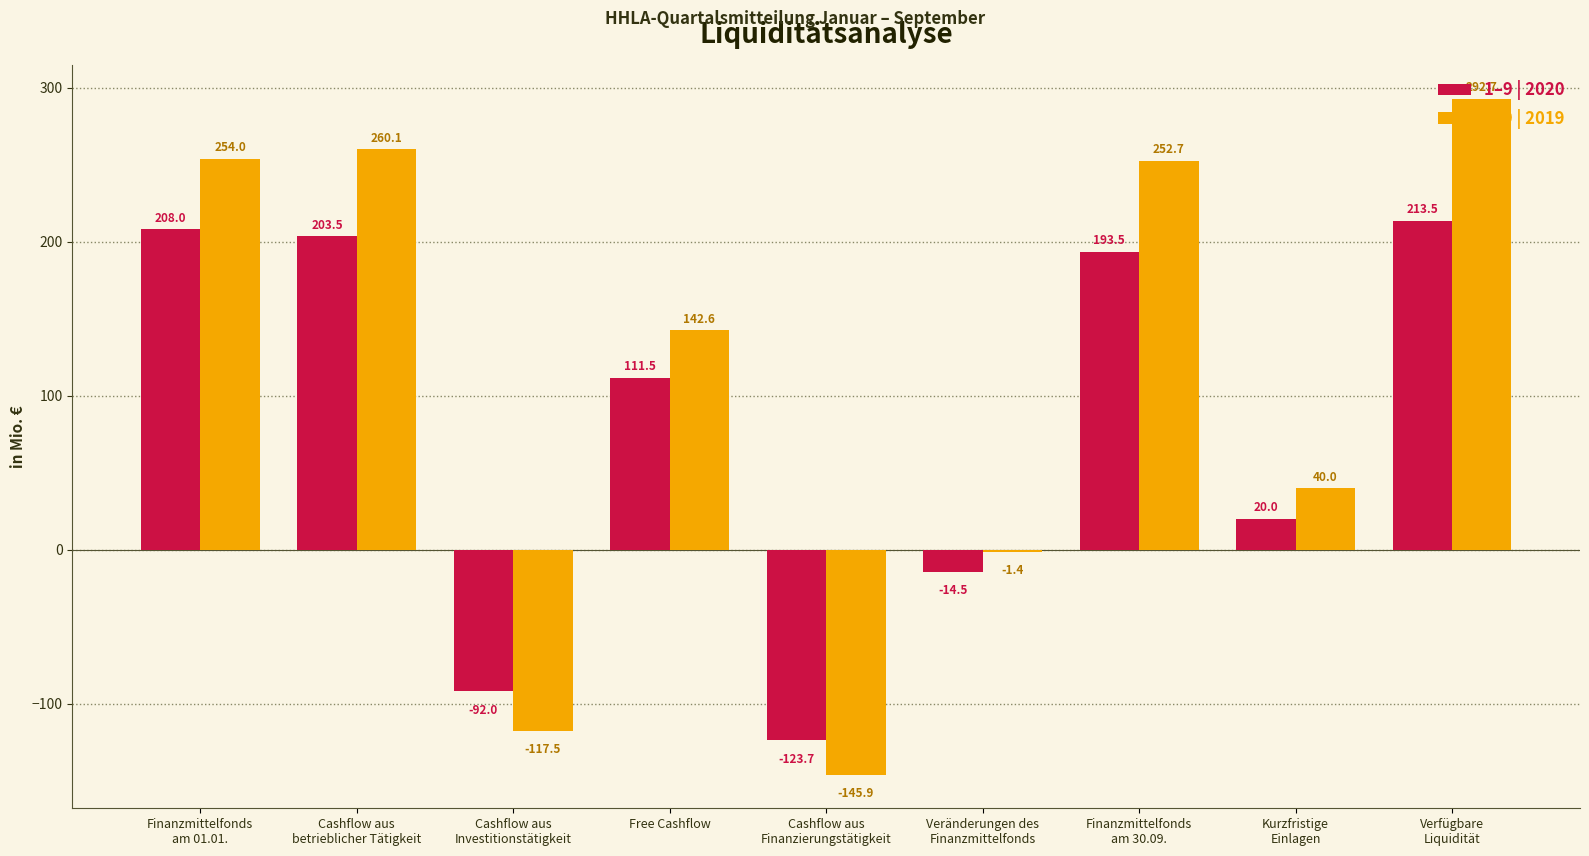

What is the greatest value displayed?

292.7